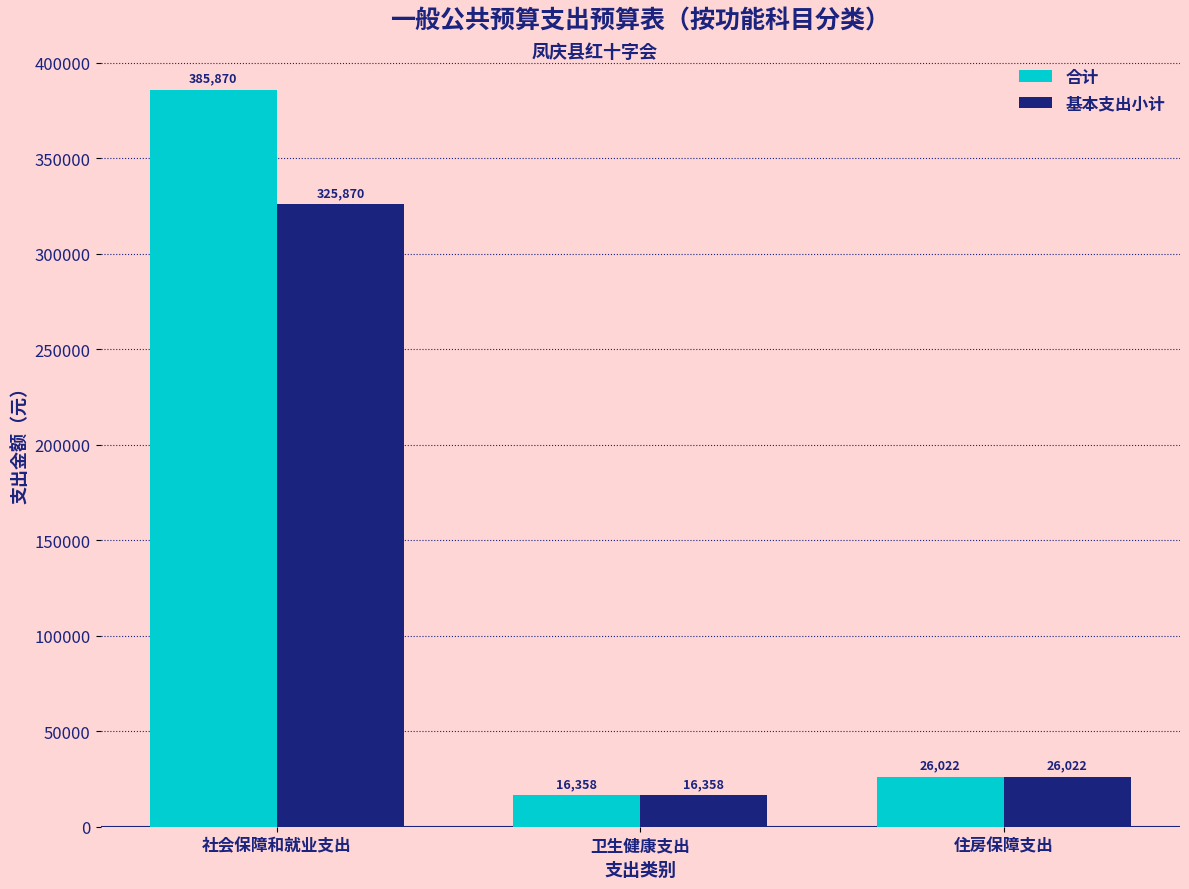

Rank the series by their average value, from highest to lowest.

合计, 基本支出小计